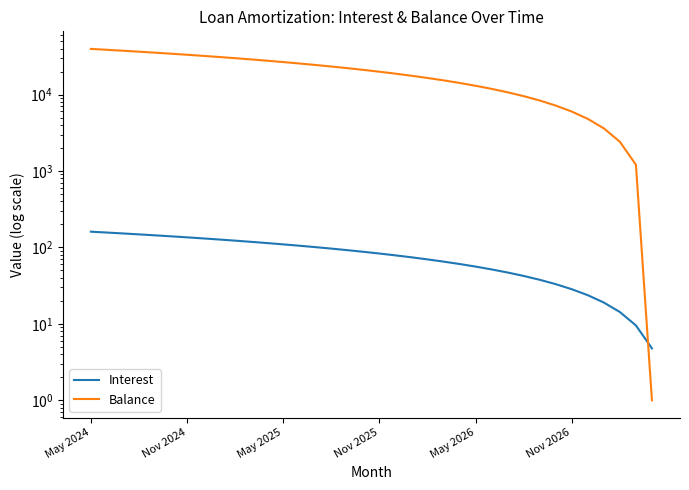

What is the total value across all series at 35?

5.8